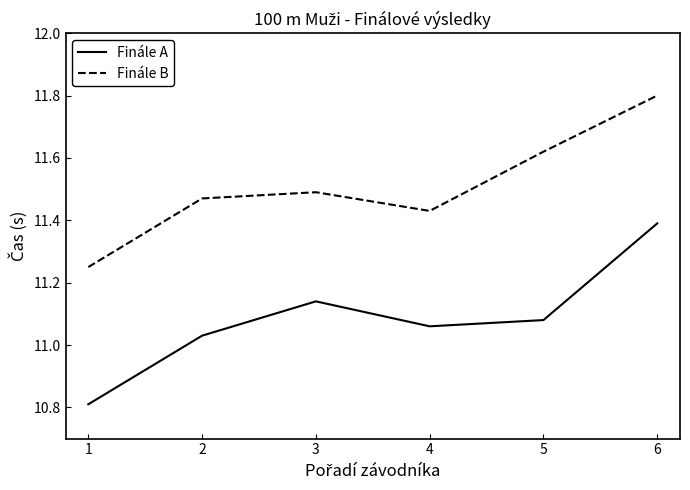

Is it true that Finále A equals 4.5 at 6?

False